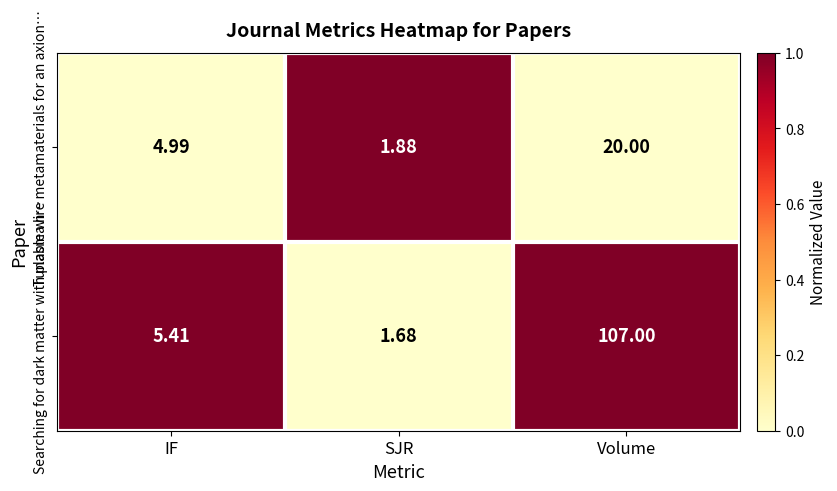

Between SJR and Volume, which series saw the biggest shift?

Searching for dark matter with plasma h…